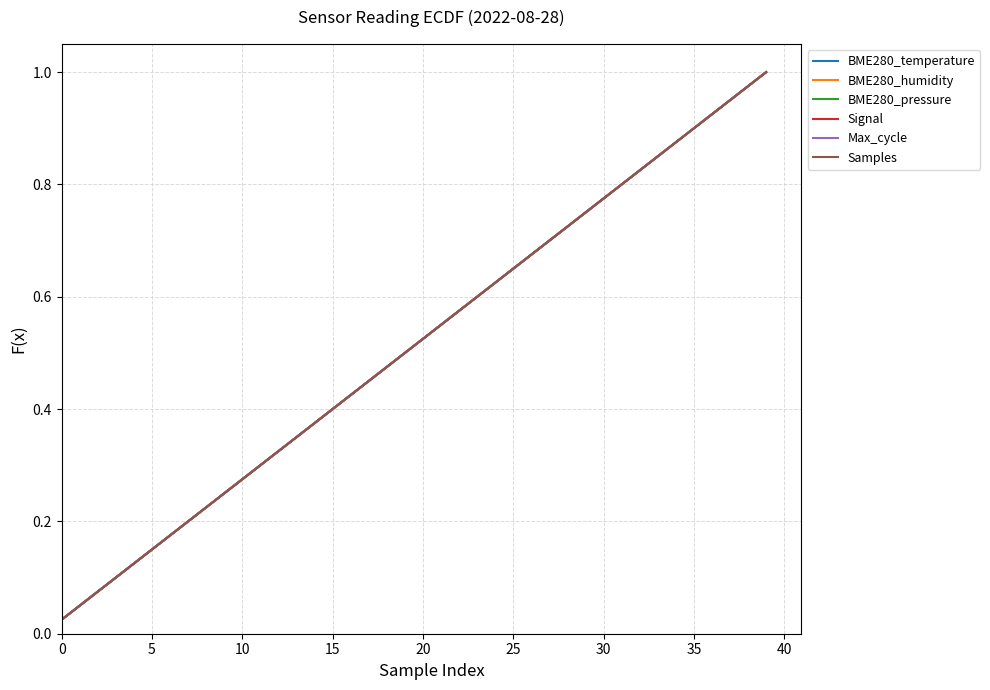

True or false: BME280_temperature and BME280_humidity cross at least once.

False